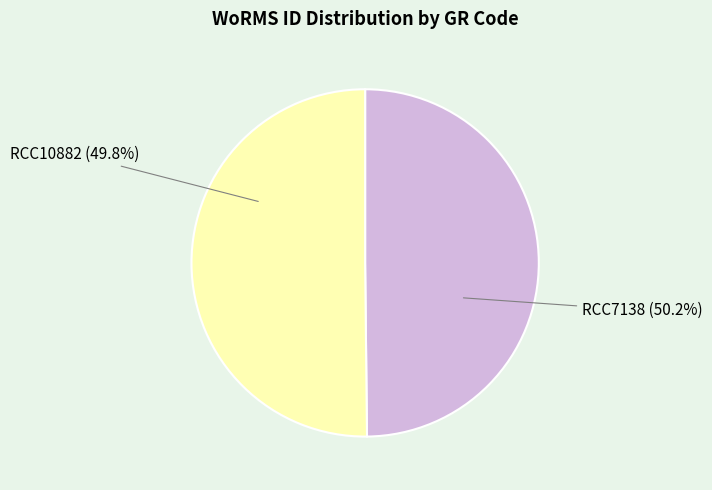

Is it true that RCC7138 is 57% of the pie?

False